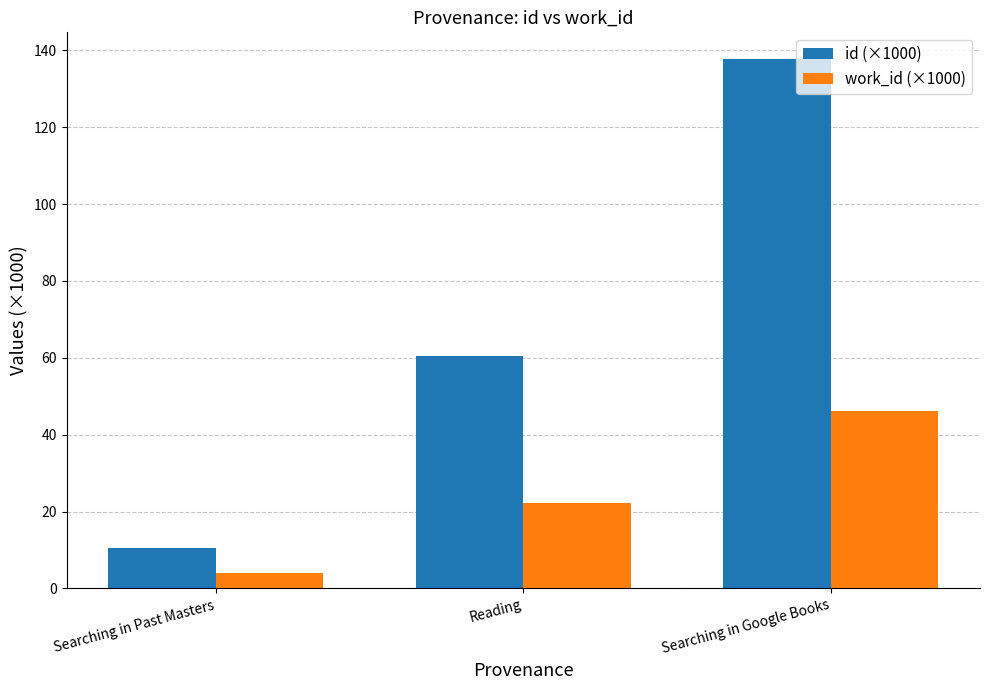

What is the average value of the work_id (×1000) series?

24.2